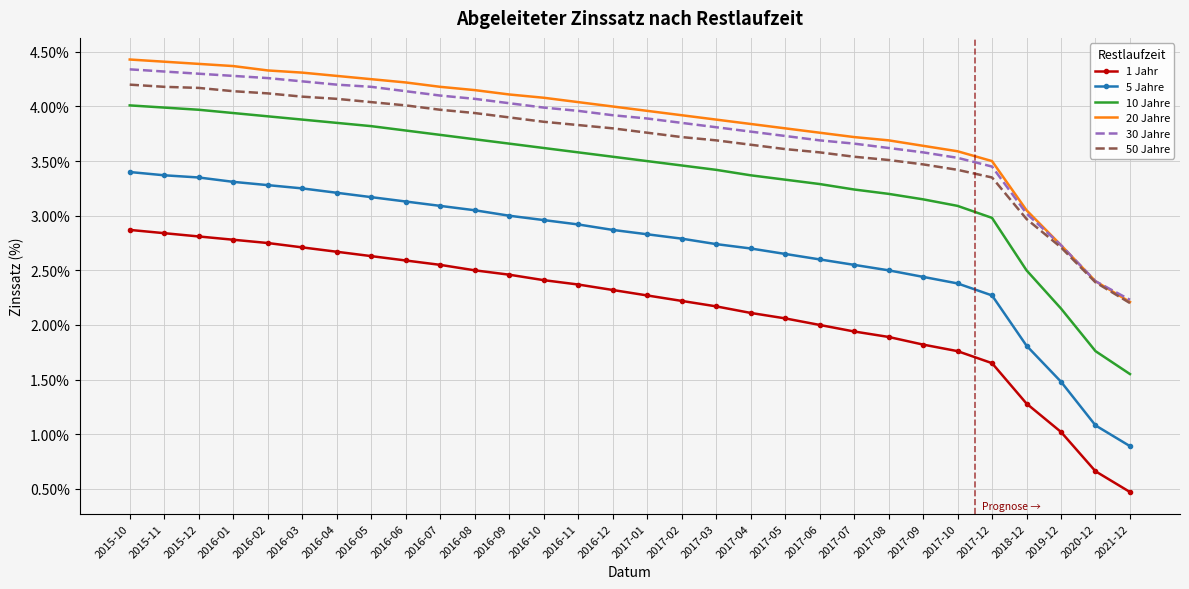

What is the difference between the highest and lowest values at 2017-07?

1.8